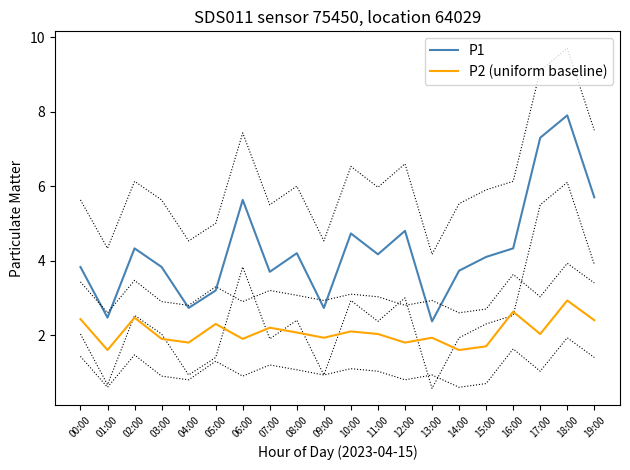

What is the value of the P2 (uniform baseline) point at the 1st from the left?

2.4